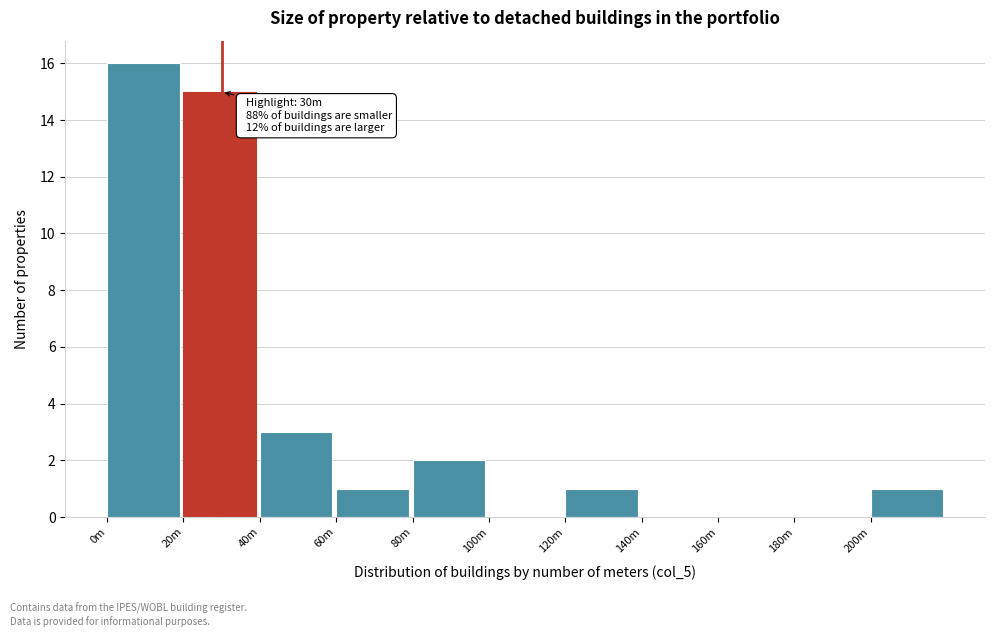

Reading left to right, transcribe all the data shown in this chart.

0m=16	20m=15	40m=3	60m=1	80m=2	100m=0	120m=1	140m=0	160m=0	180m=0	200m=1